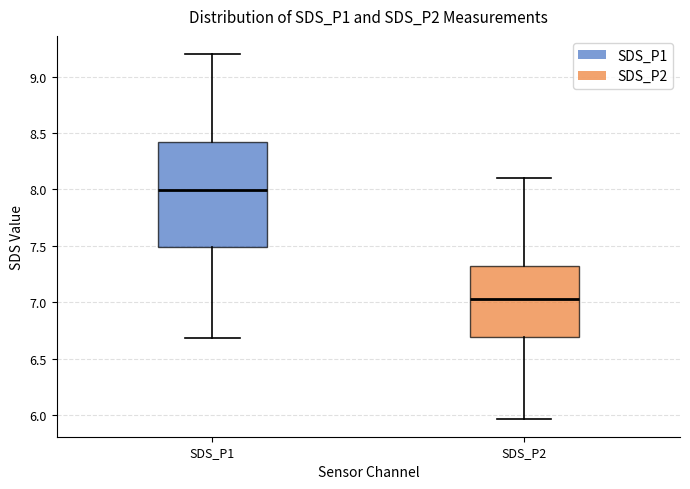

Reading left to right, transcribe this box plot: for each box, give where its median line is, the range the box spans, and where its two whiskers end, as read against the y-axis. The values are not printed on the chart, so give them approximately, as read against the axis.

SDS_P1: median 8.00, box 7.50 to 8.40, whiskers 6.70 to 9.20
SDS_P2: median 7.05, box 6.70 to 7.30, whiskers 5.95 to 8.10